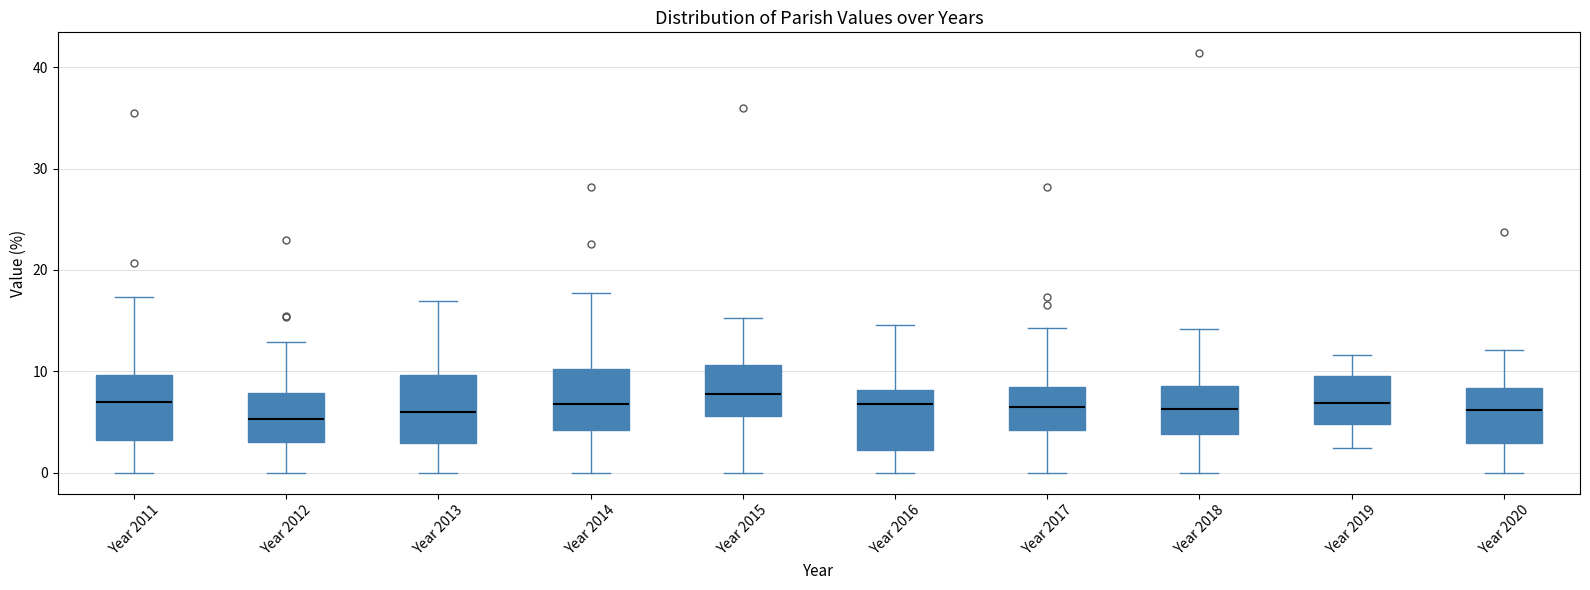

Reading left to right, read every box against the y-axis: the position of its median line, the range the box covers, and the ends of its whiskers. The values are not printed on the chart, so give them approximately, as read against the axis.

Year 2011: median 7, box 3 to 10, whiskers 0 to 17
Year 2012: median 5, box 3 to 8, whiskers 0 to 13
Year 2013: median 6, box 3 to 10, whiskers 0 to 17
Year 2014: median 7, box 4 to 10, whiskers 0 to 18
Year 2015: median 8, box 6 to 11, whiskers 0 to 15
Year 2016: median 7, box 2 to 8, whiskers 0 to 15
Year 2017: median 6, box 4 to 8, whiskers 0 to 14
Year 2018: median 6, box 4 to 9, whiskers 0 to 14
Year 2019: median 7, box 5 to 10, whiskers 2 to 12
Year 2020: median 6, box 3 to 8, whiskers 0 to 12